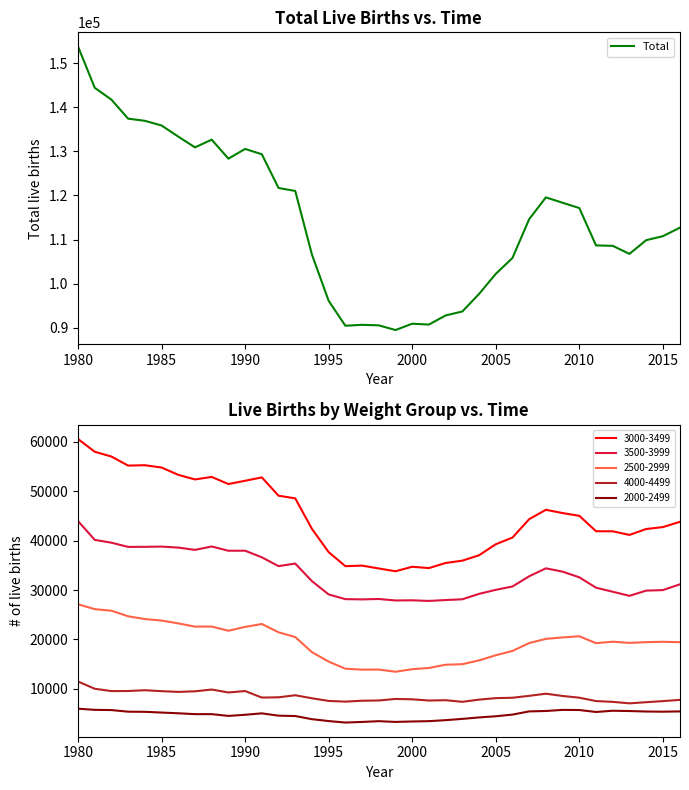

The value of Total at 1980 is 153801. True or false?

True